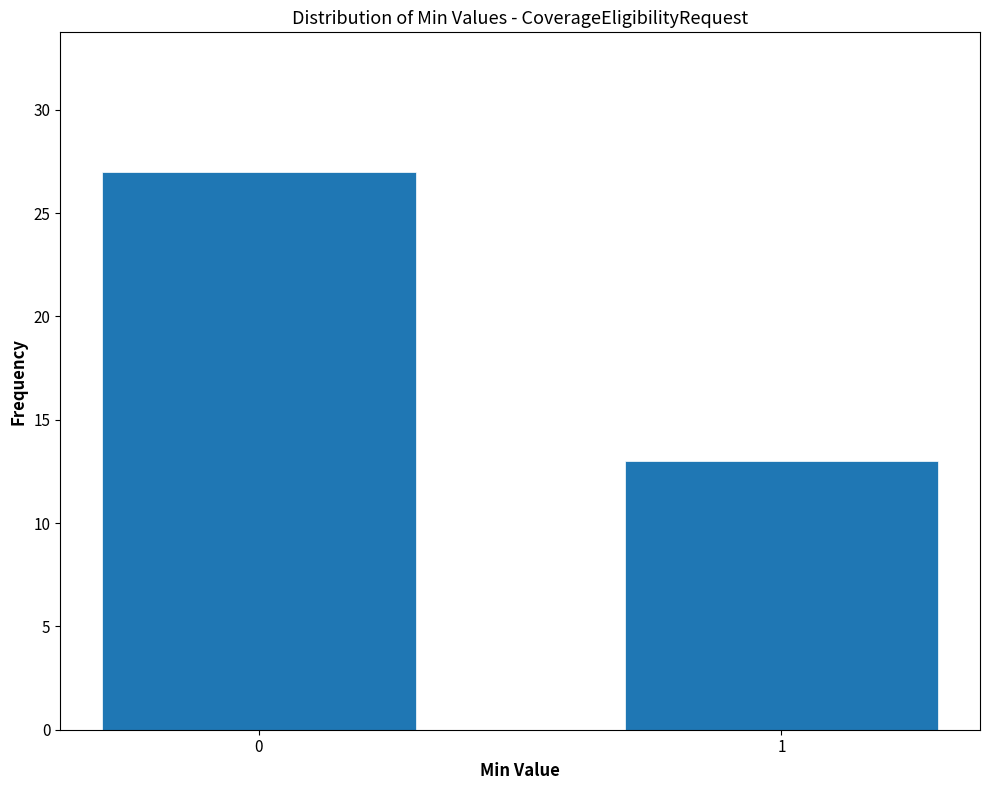

Reading right to left, transcribe all the data shown in this chart.

13	27